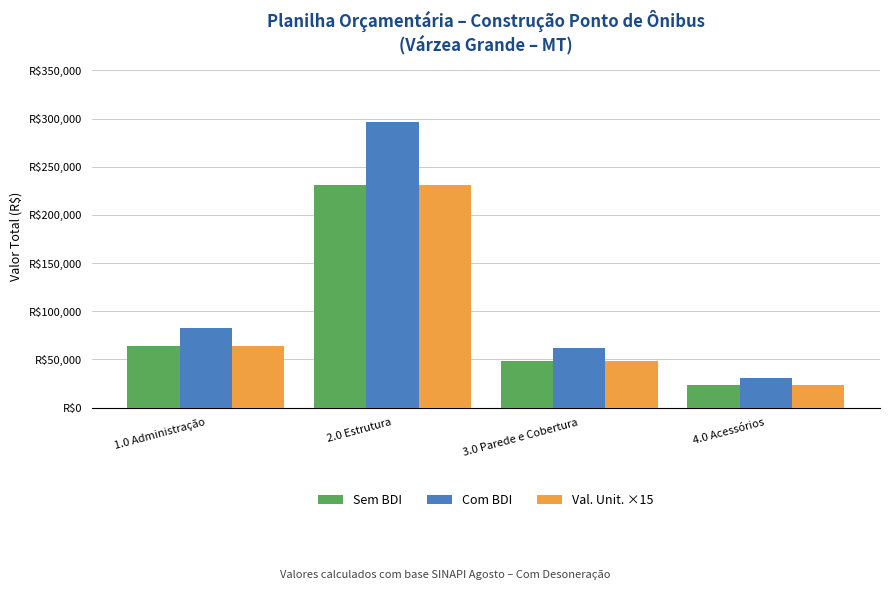

What is the highest value of the Sem BDI series?

231169.0